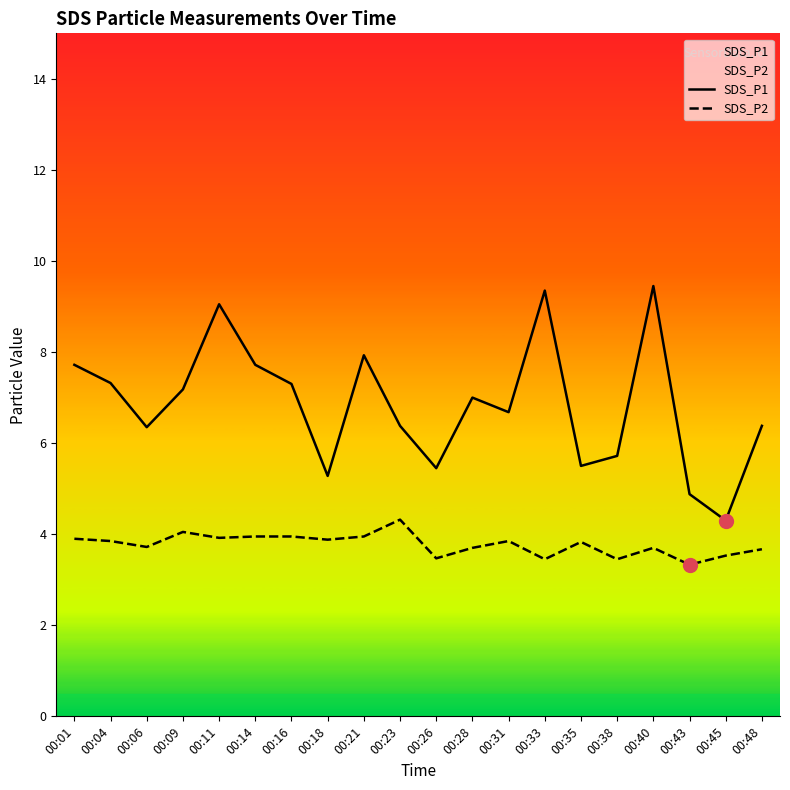

At which label does SDS_P2 reach its minimum?

00:43